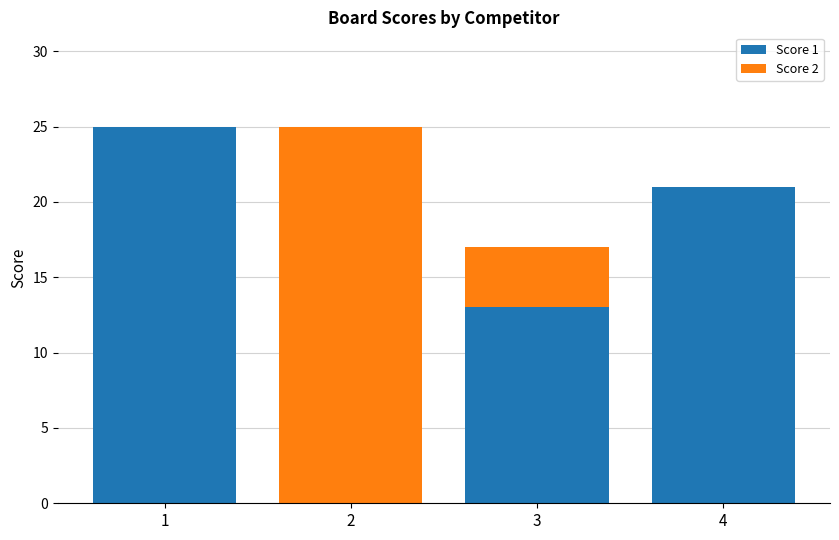

What is the total value across all series at 3?

17